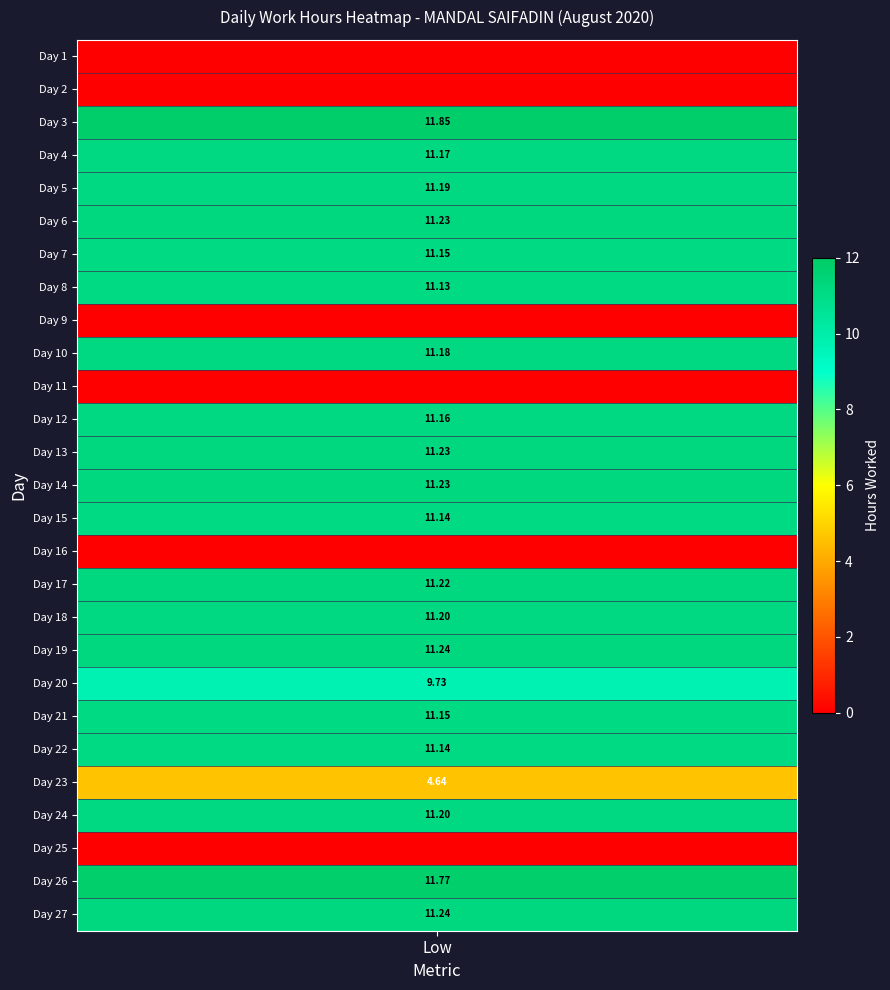

How many series are shown in this chart?

27